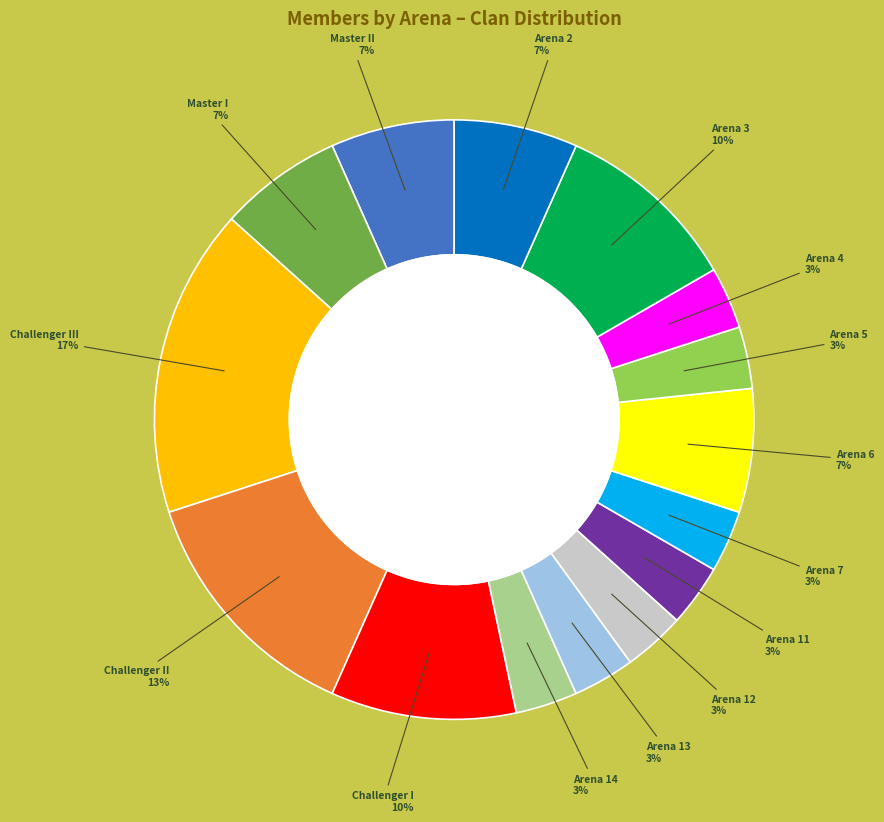

Is there any slice that represents more than half of the pie?

No